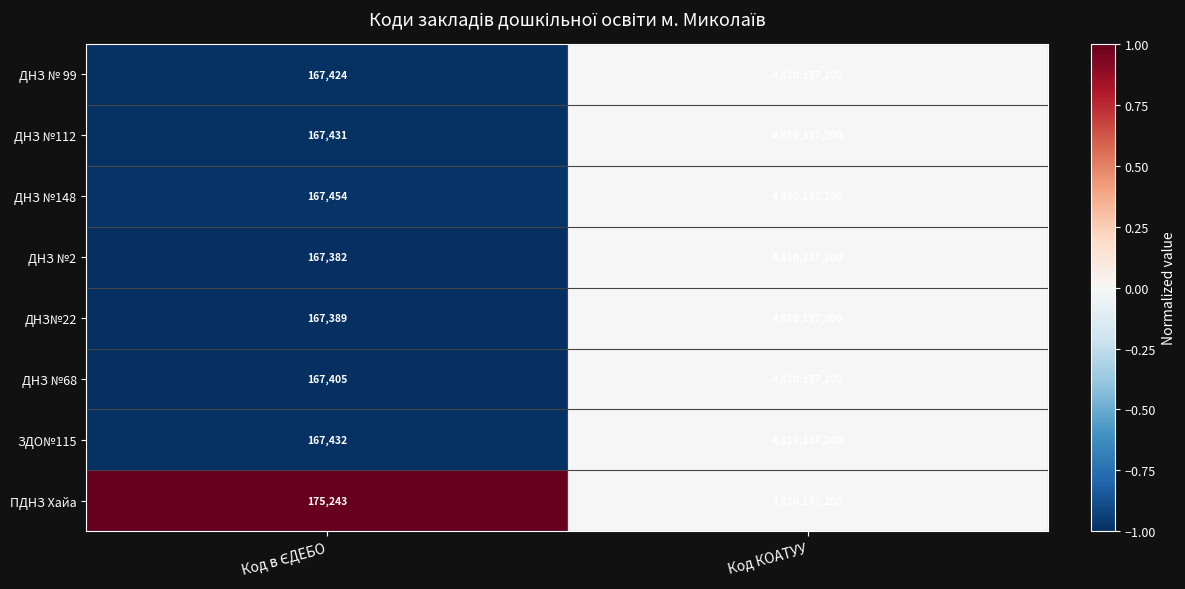

True or false: ДНЗ №2 has a value of 7346733750 at Код КОАТУУ.

False